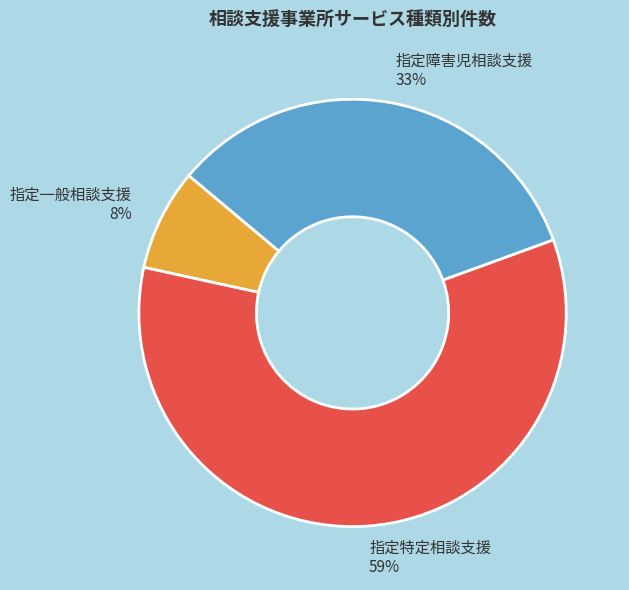

To the nearest percent, what is the average slice percentage?

33%